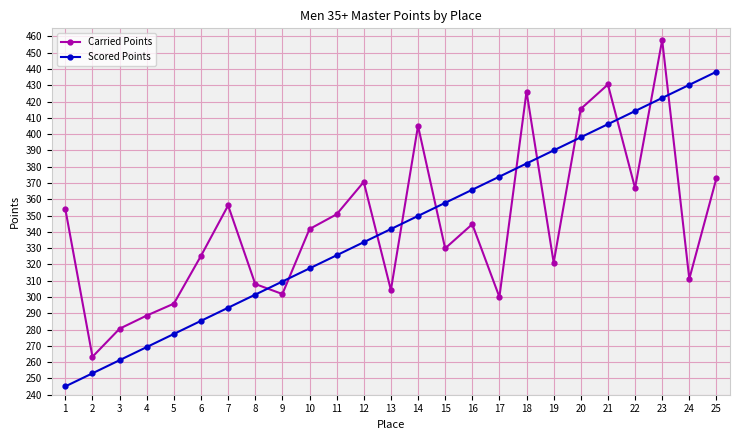

What is the total value across all series at 20?

813.6